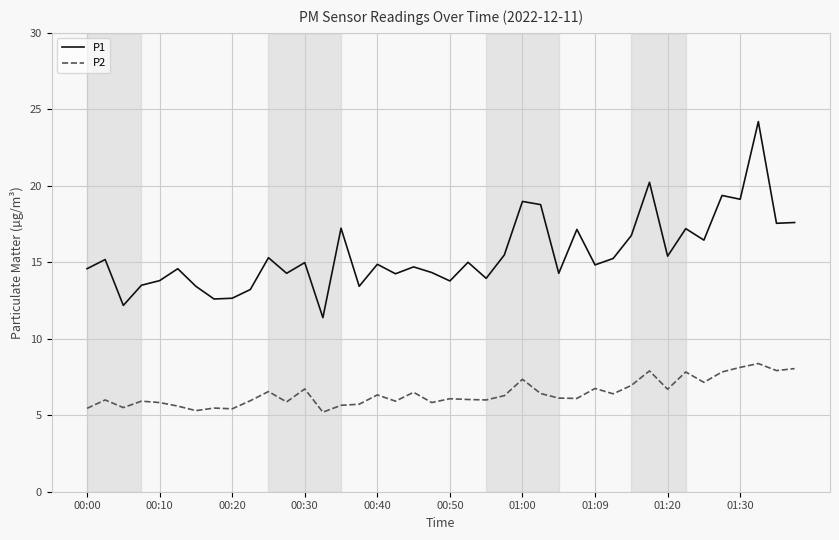

Which series has the largest total across all categories?

P1